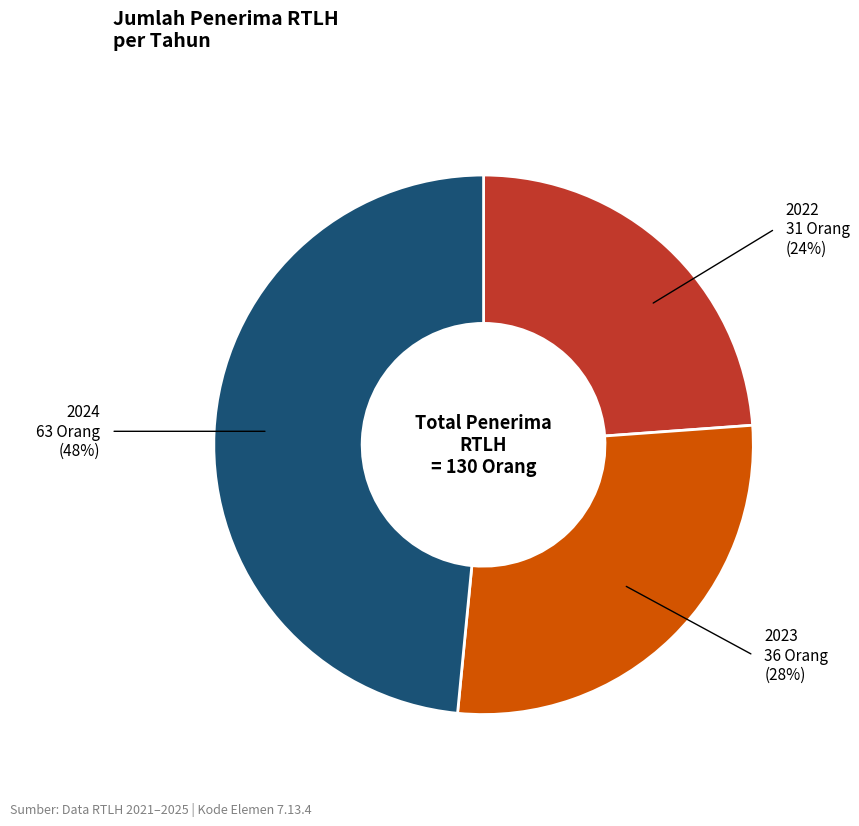

Is the sum of 2022 and 2023 greater than half?

Yes